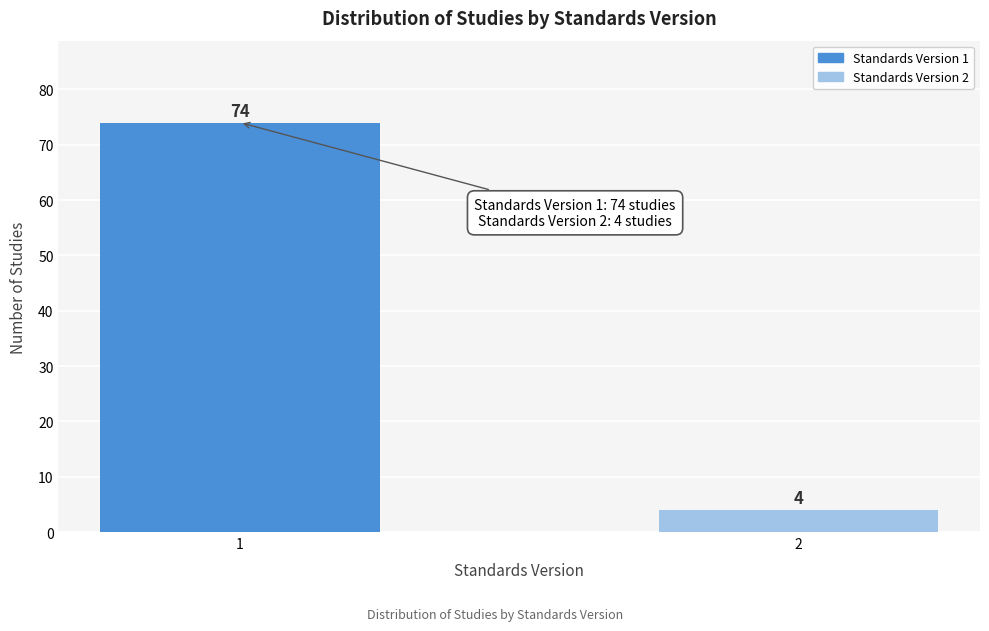

Reading left to right, transcribe all the data shown in this chart.

74	4